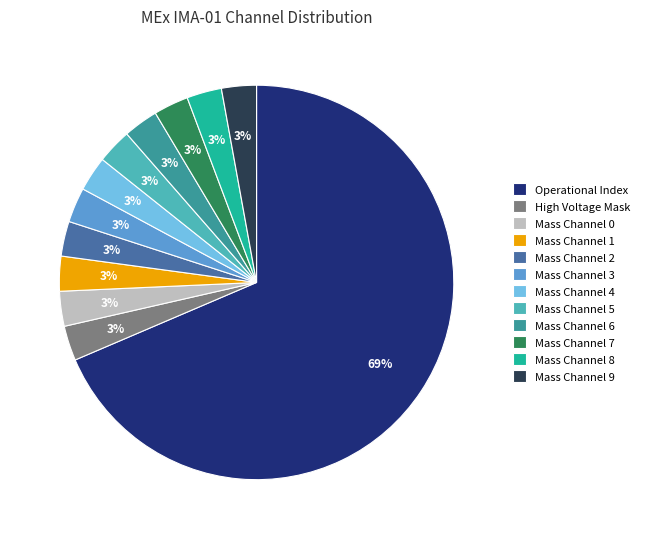

The Mass Channel 9 slice represents 3% of the pie. True or false?

True